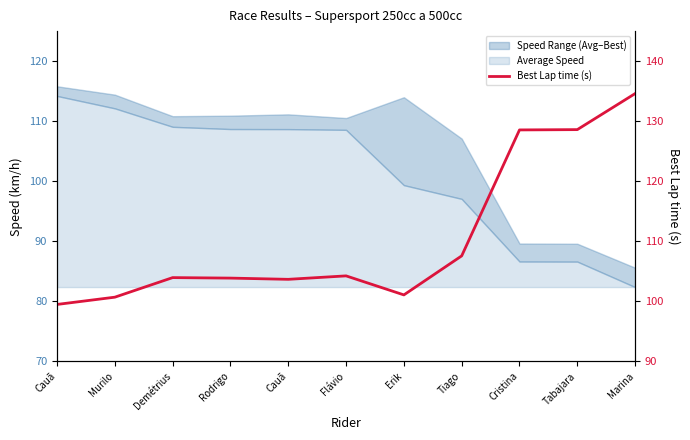

Which label corresponds to the smallest value in the chart?

Cauã